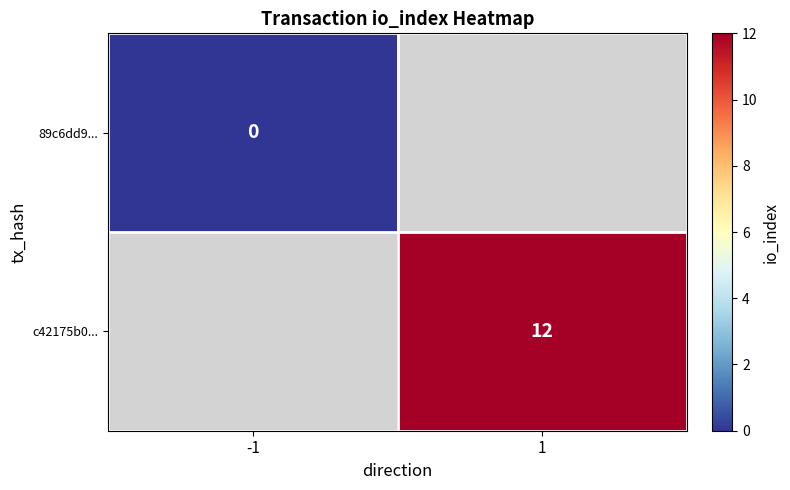

The value of c42175b0... at 1 is 7. True or false?

False